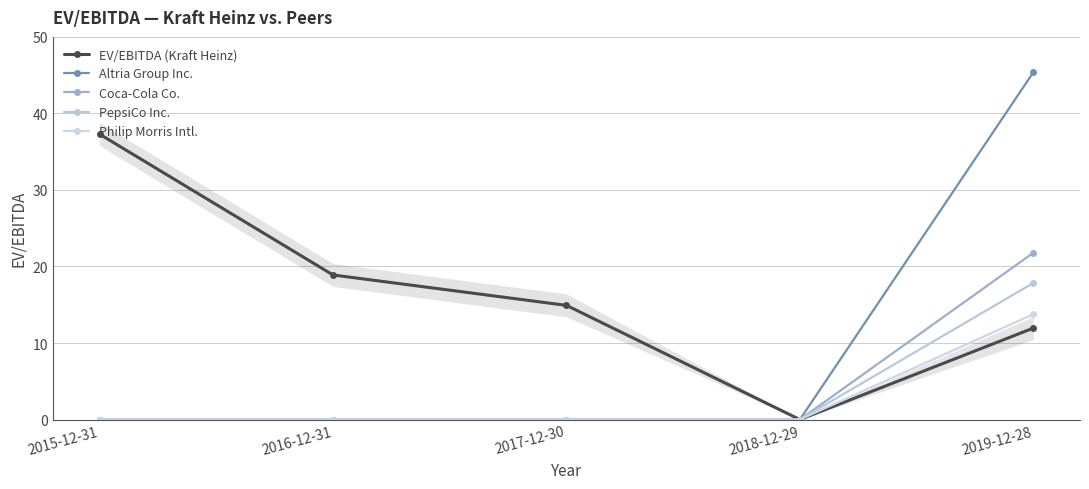

What is the label of the 2nd point from the left?

2016-12-31